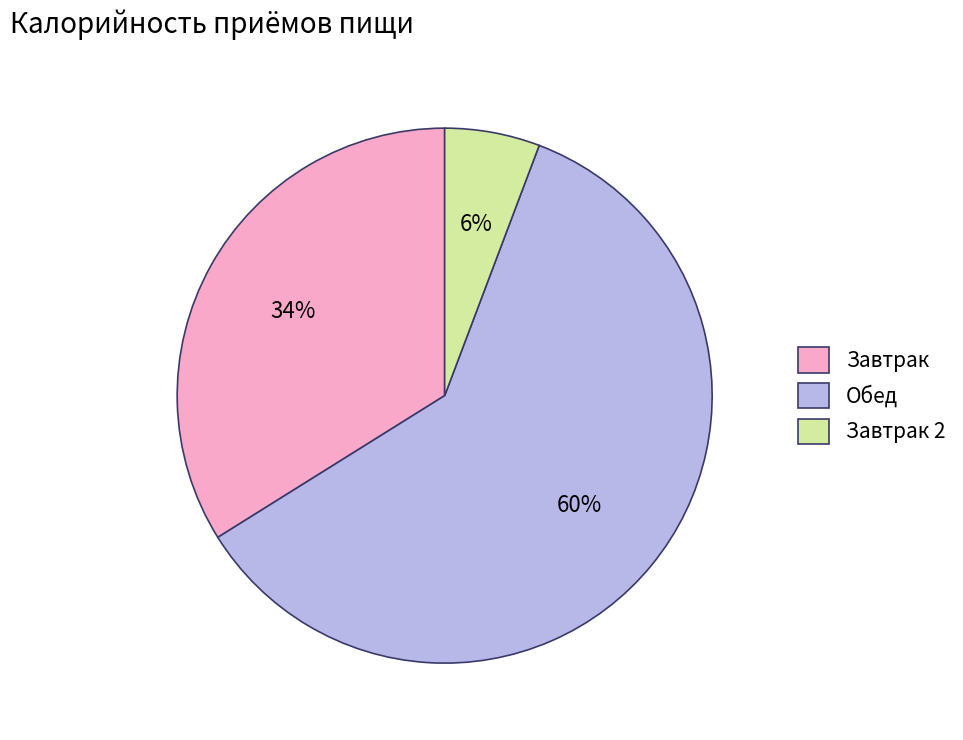

To the nearest percent, what is the average slice percentage?

33%